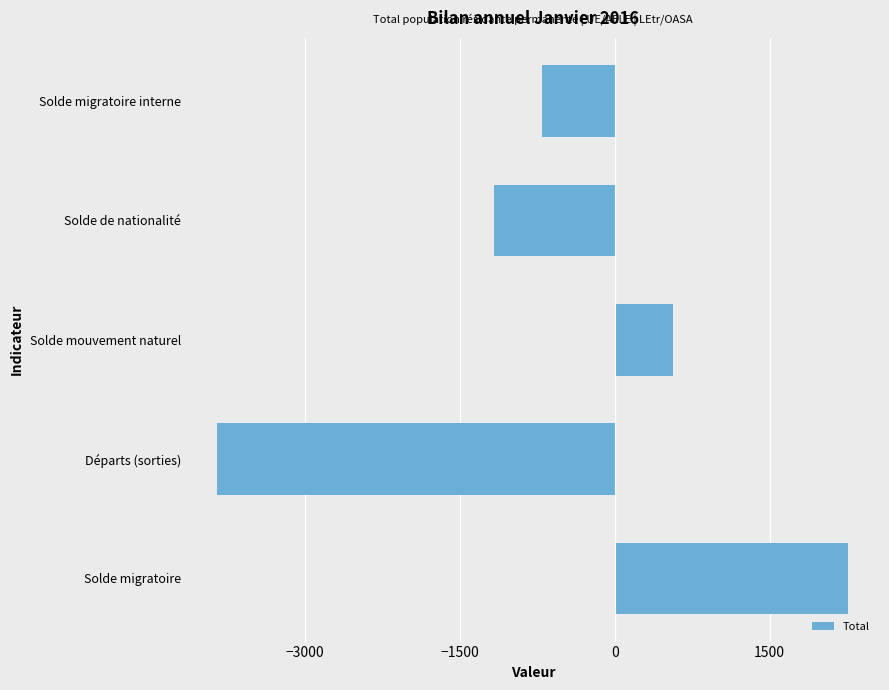

How many data points are less than -702?

2